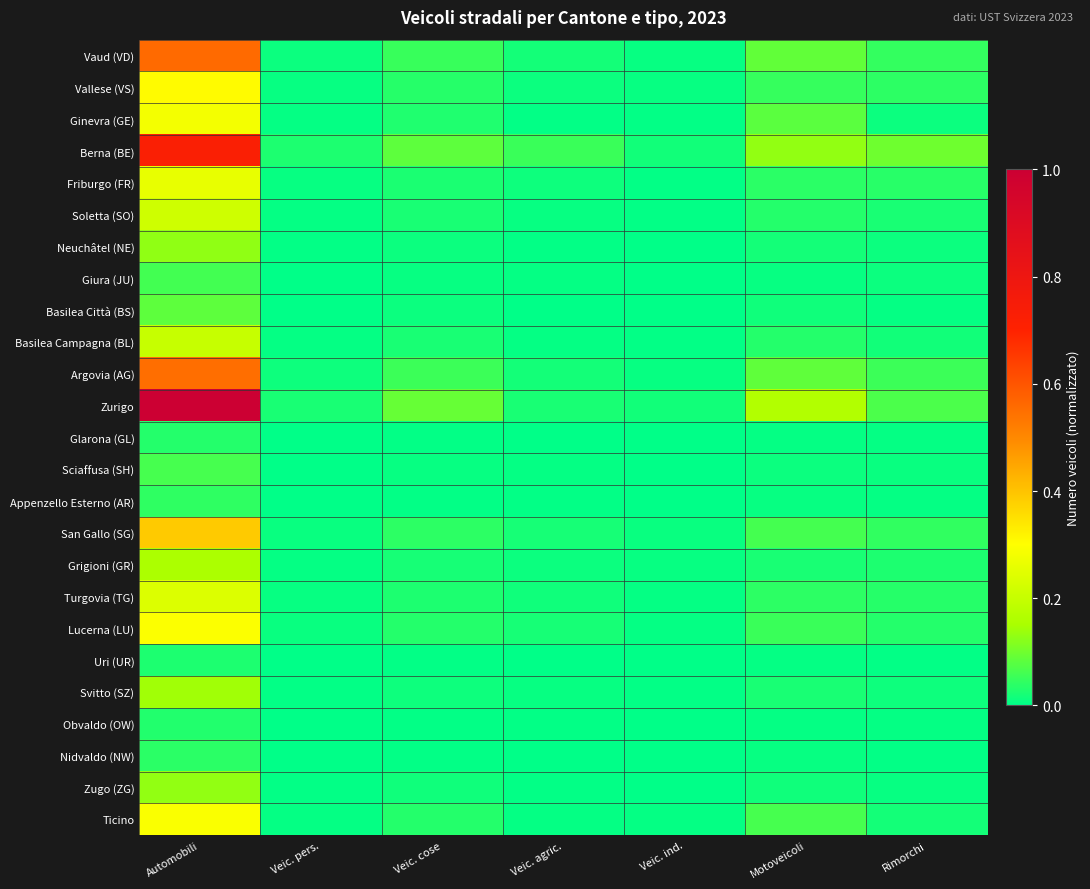

Which series has the largest total across all categories?

Zurigo